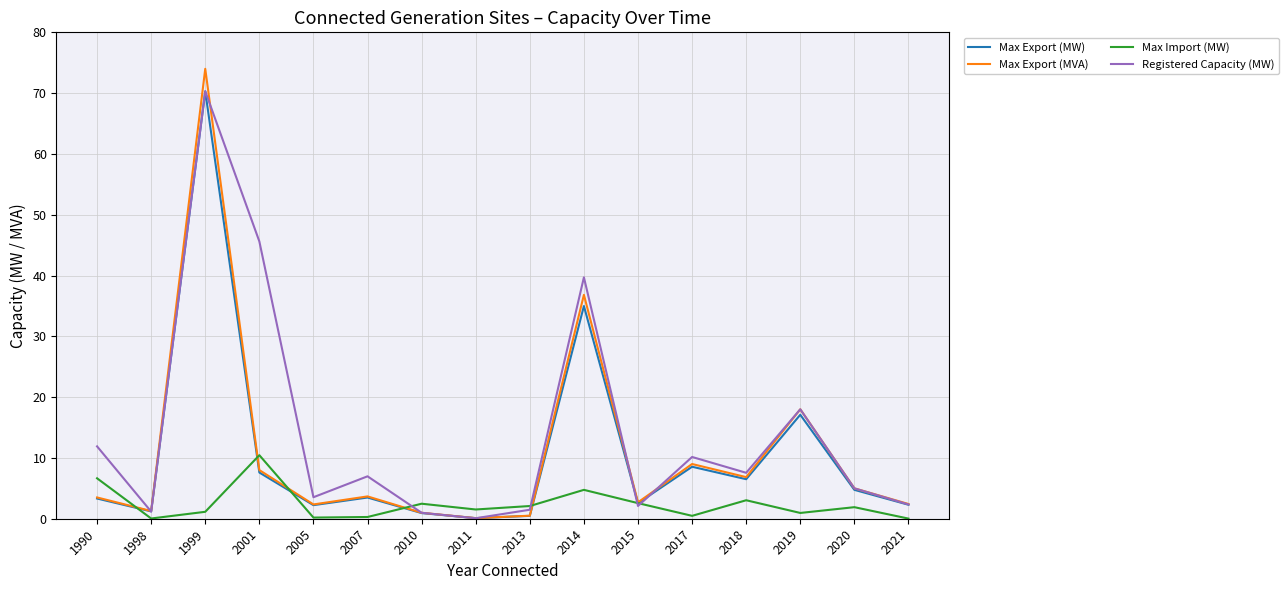

What is the approximate value of Max Export (MW) at 1990?

3.3